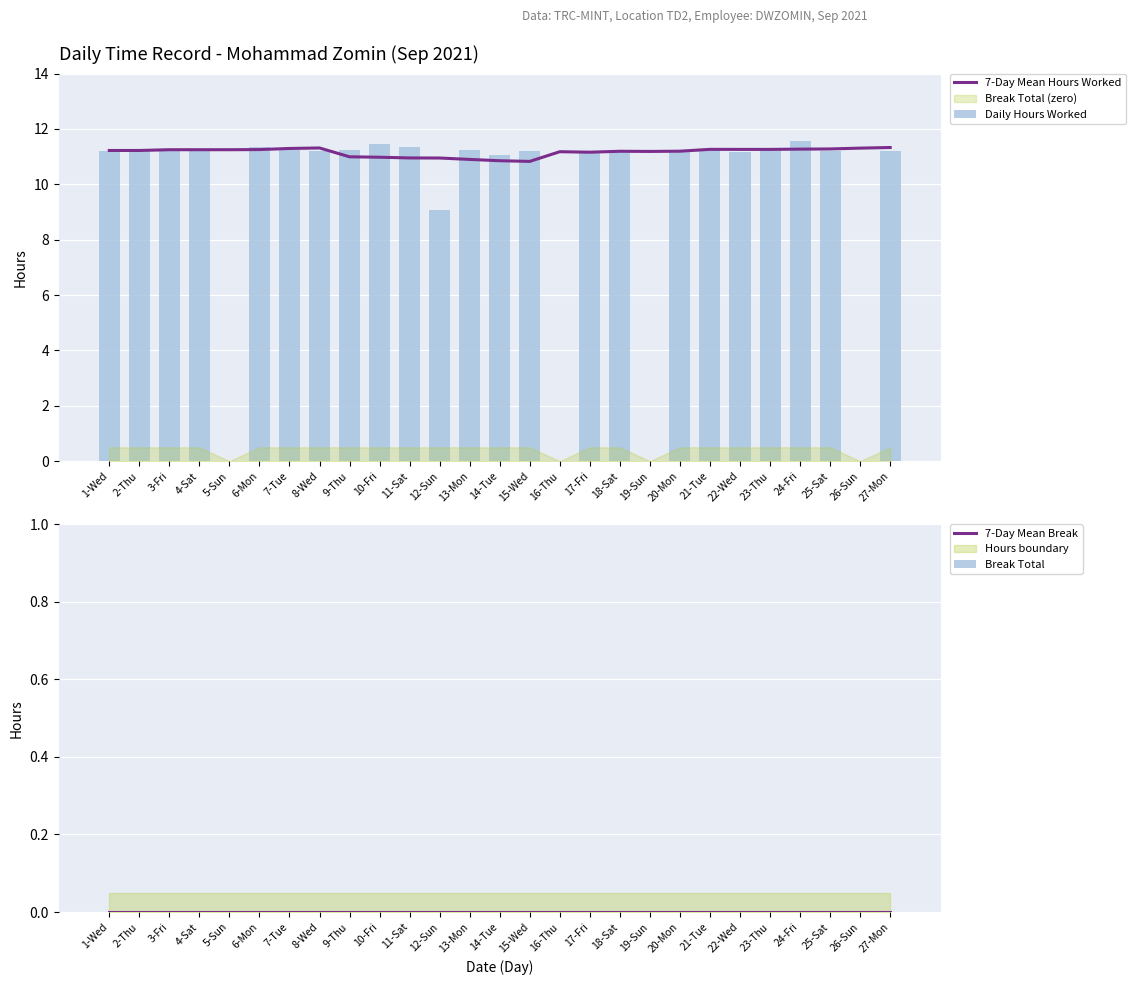

True or false: 7-Day Mean Break has a value of 0.0 at 27-Mon.

True